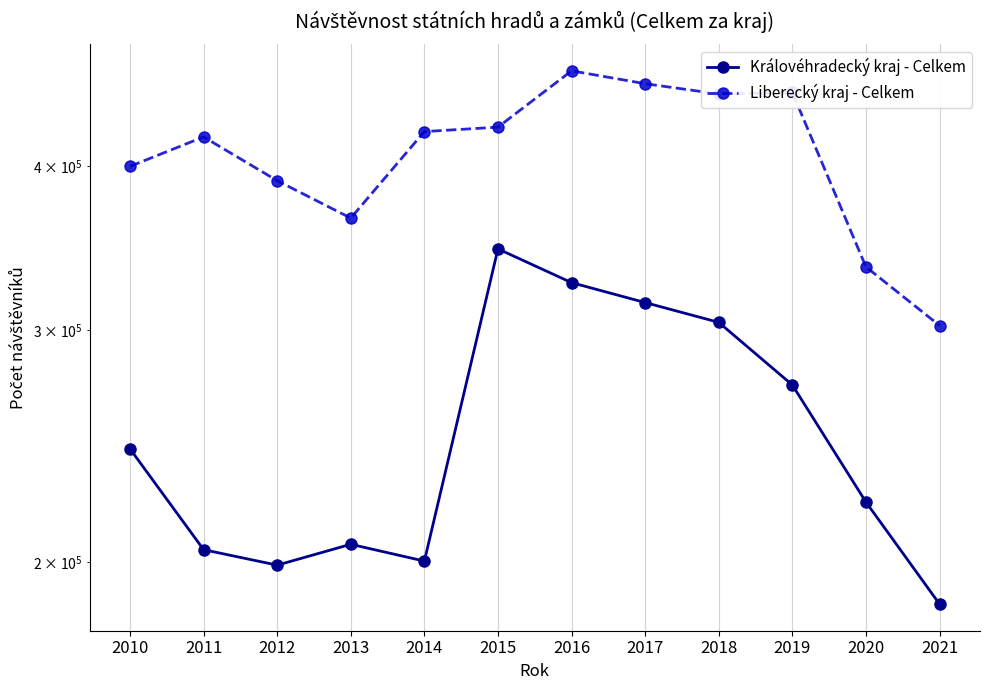

At which label is Královéhradecký kraj - Celkem closest to 265952?

2019